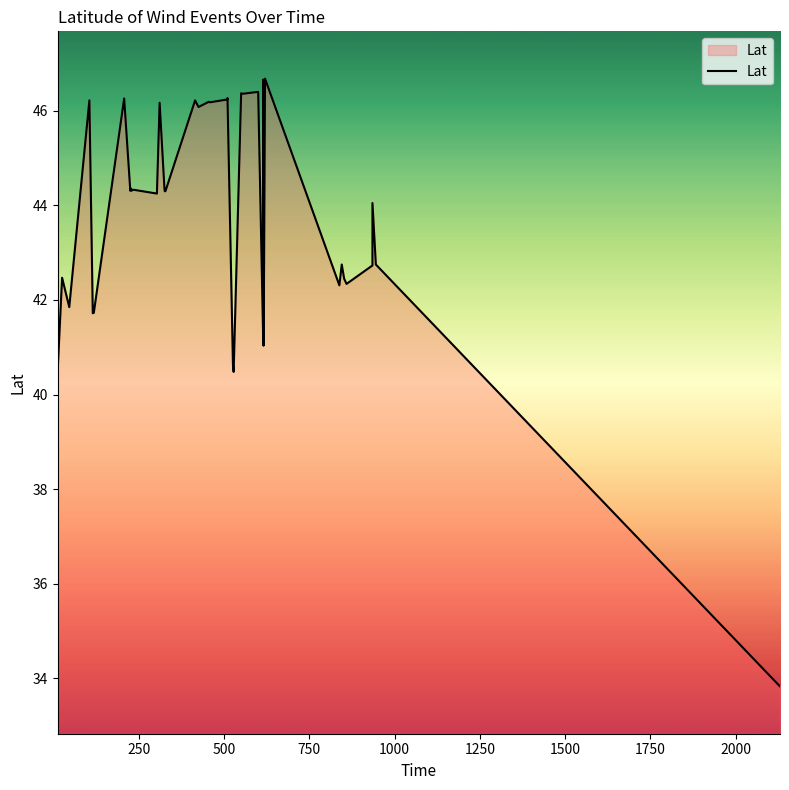

The value at 250 is 11.5. True or false?

False